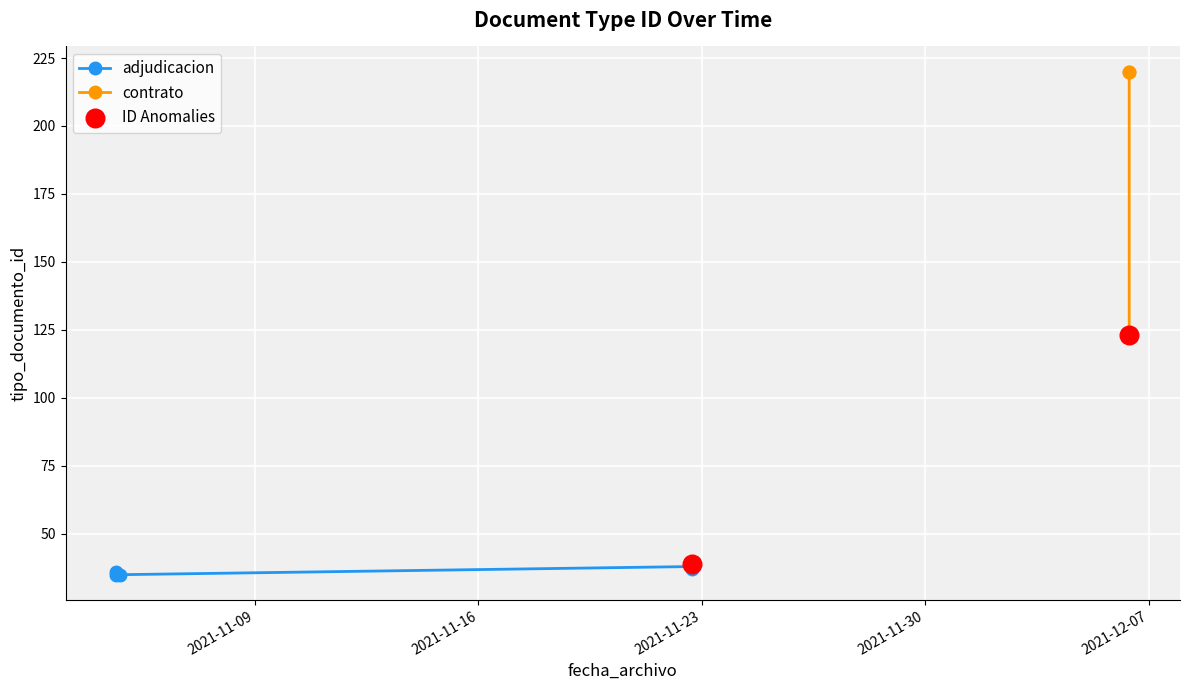

Between 2021-12-06 09:27:54 and 2021-11-22 16:42:48, which is larger?

2021-12-06 09:27:54